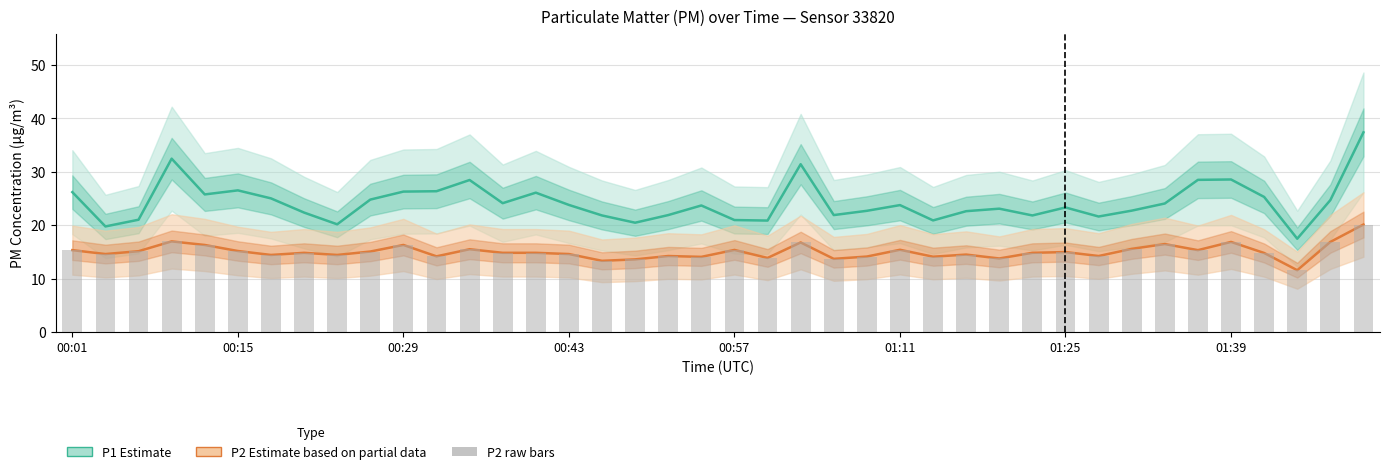

Which series changed the most between 12 and 18?

P1 (PM10)